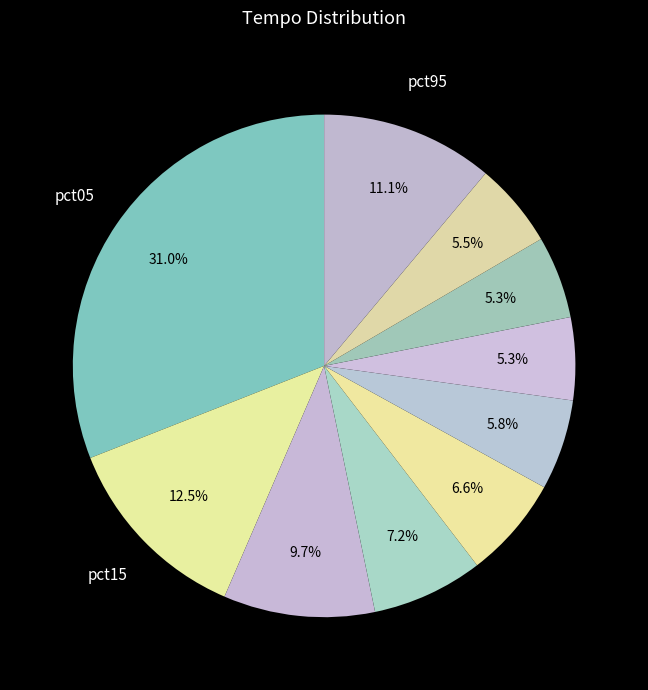

Count the number of slices in the pie.

10